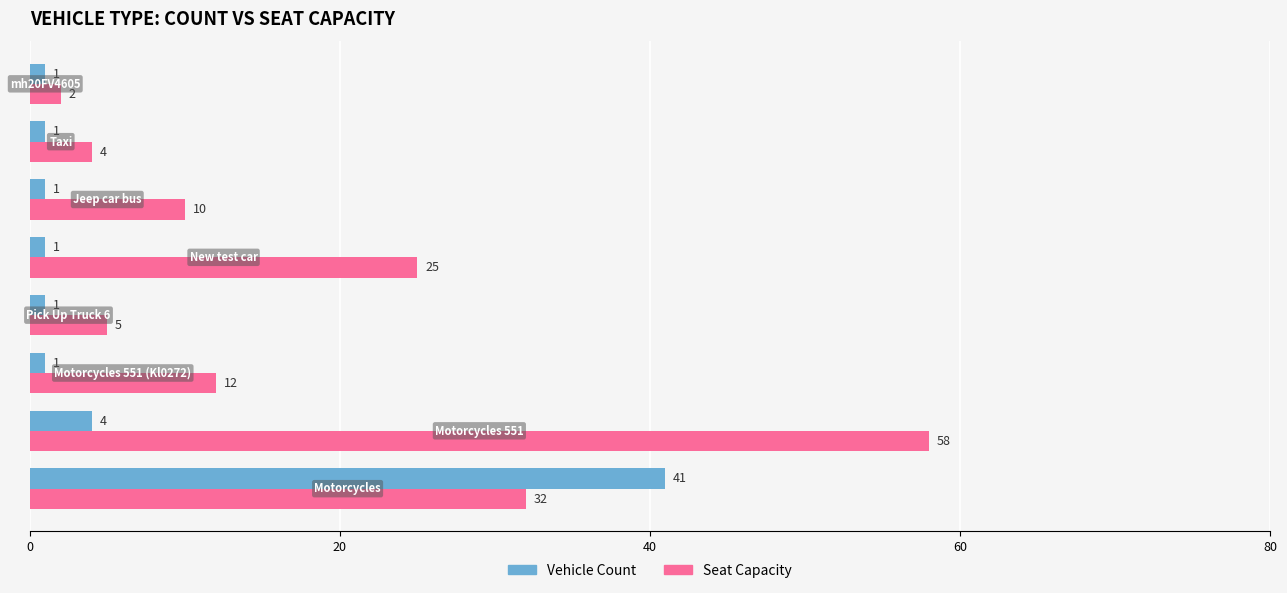

List the series in order of their peak value, highest first.

Seat Capacity, Vehicle Count